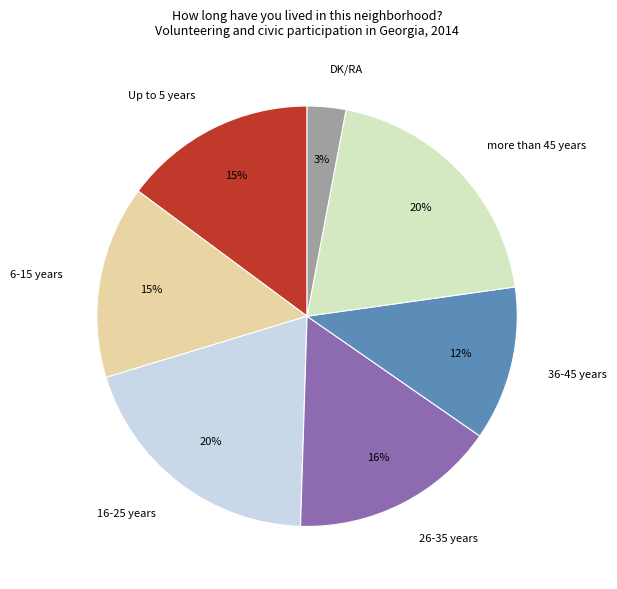

Does more than 45 years represent more than half of the total?

No